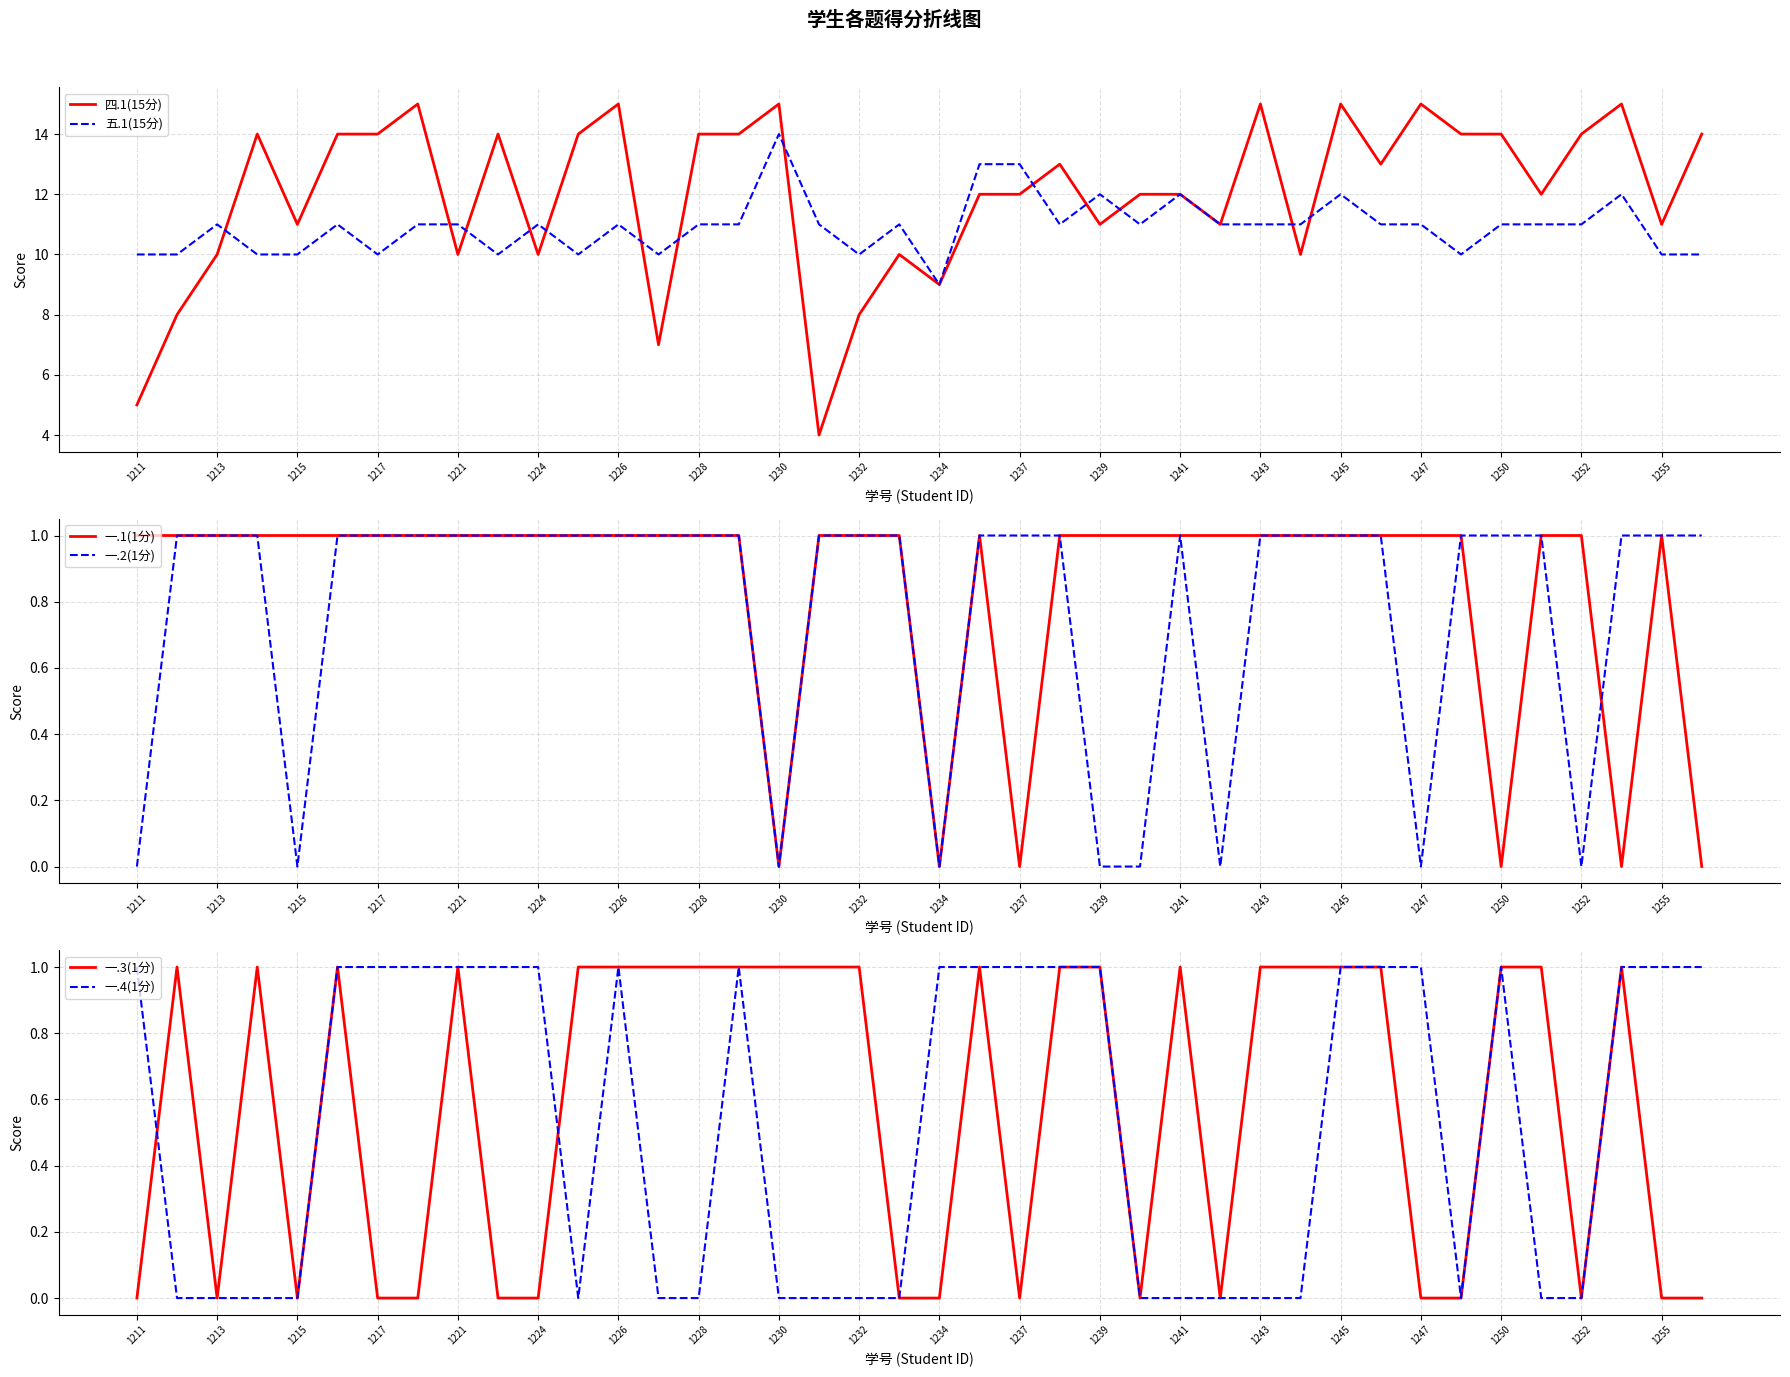

What are all the series names shown in the legend?

四.1(15分), 五.1(15分), 一.1(1分), 一.2(1分), 一.3(1分), 一.4(1分)